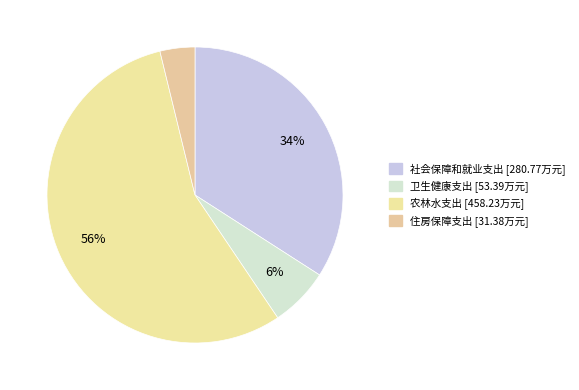

To the nearest percent, what is the difference between the 社会保障和就业支出 and 农林水支出 slice percentages?

22%